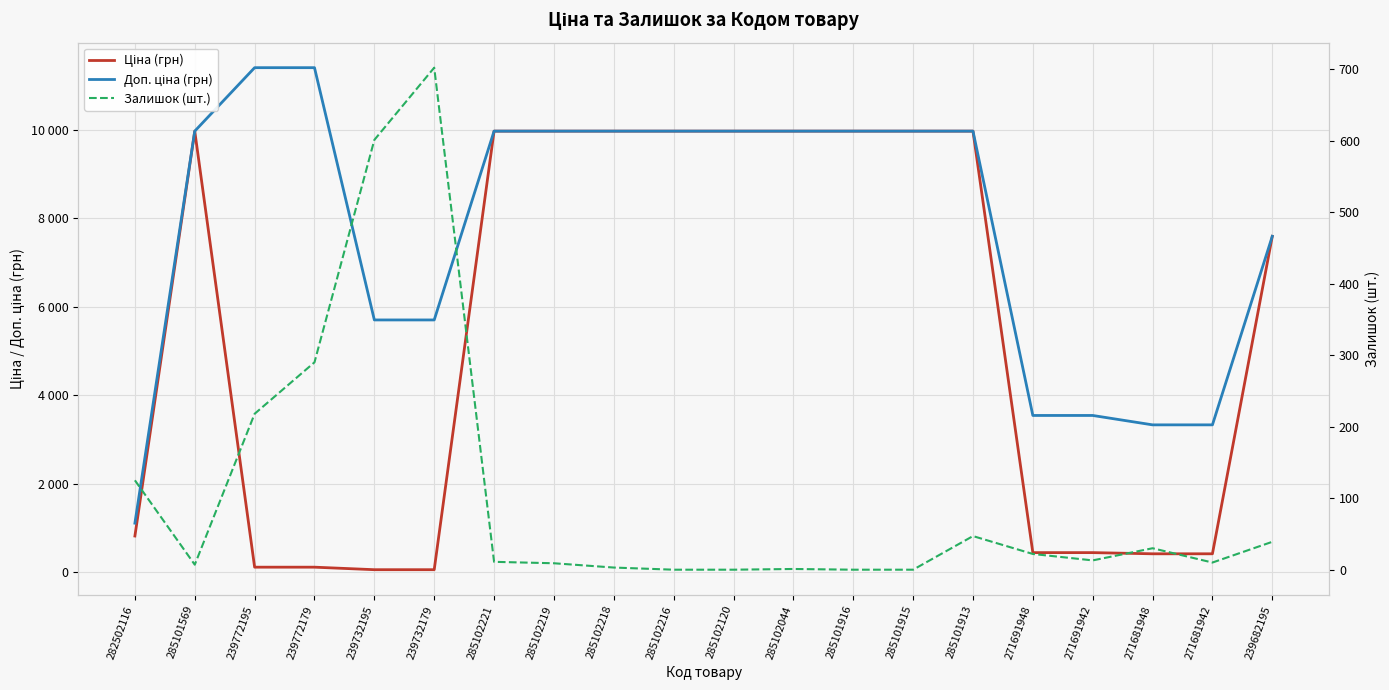

True or false: Ціна (грн) and Доп. ціна (грн) cross at least once.

False